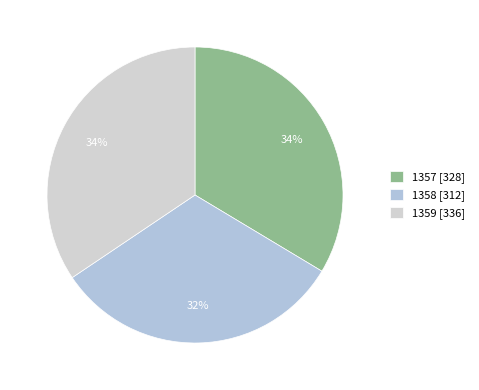

Count the number of slices in the pie.

3